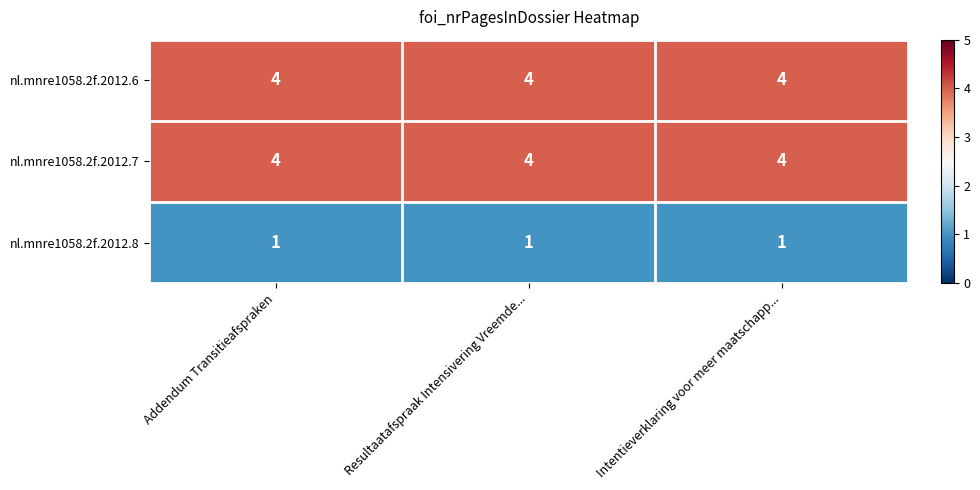

Is it true that nl.mnre1058.2f.2012.7 equals 4 at Resultaatafspraak Intensivering Vreemde...?

True